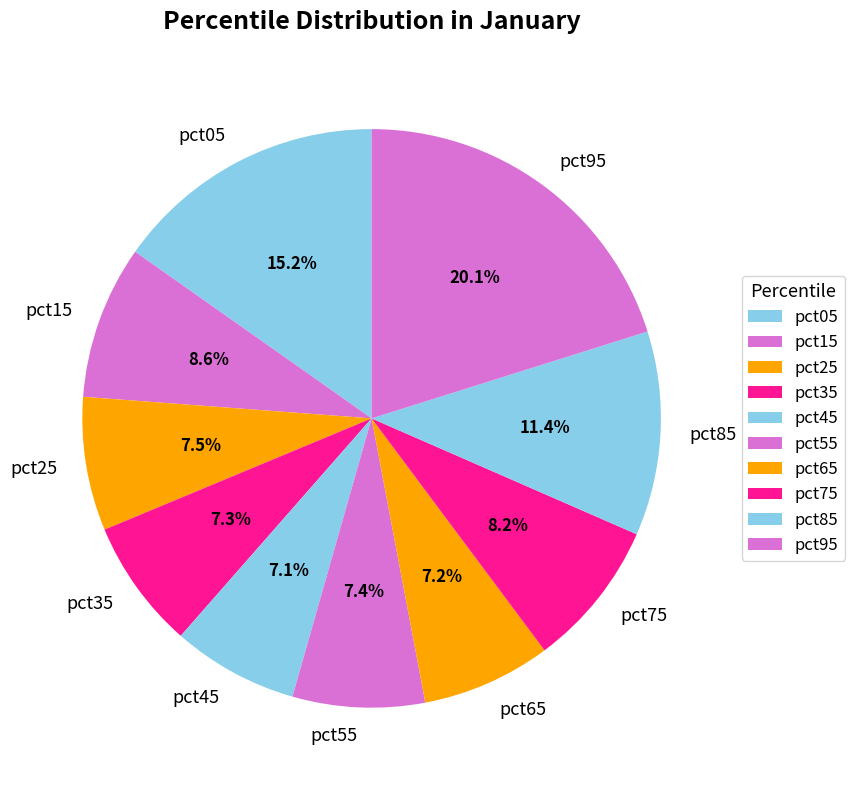

To the nearest percent, what percentage of the pie is pct05?

15%